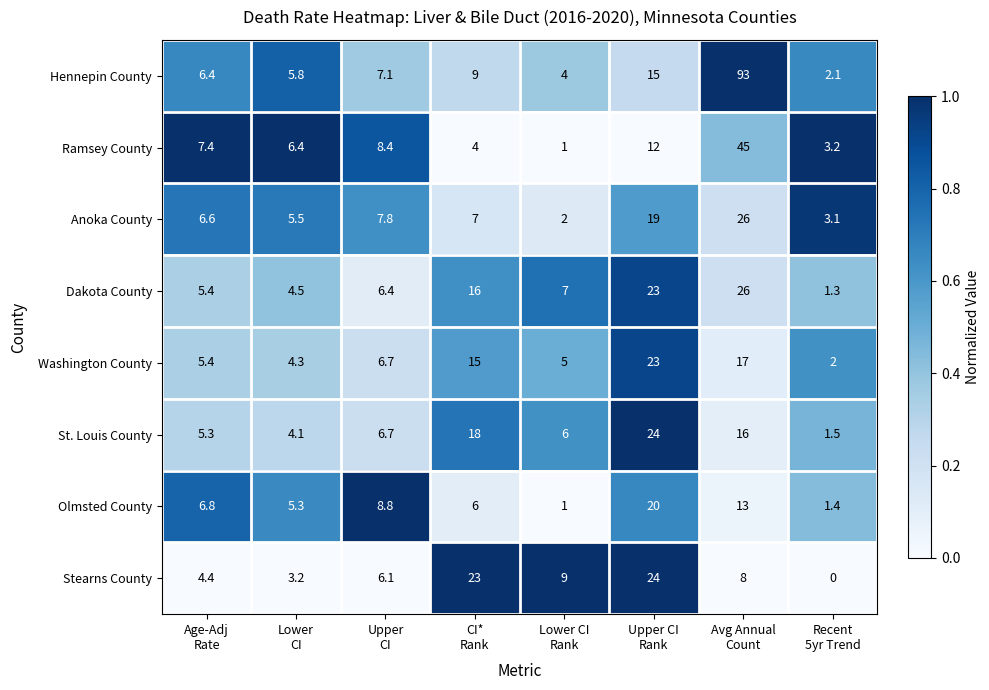

What is the maximum value for Olmsted County?

20.0